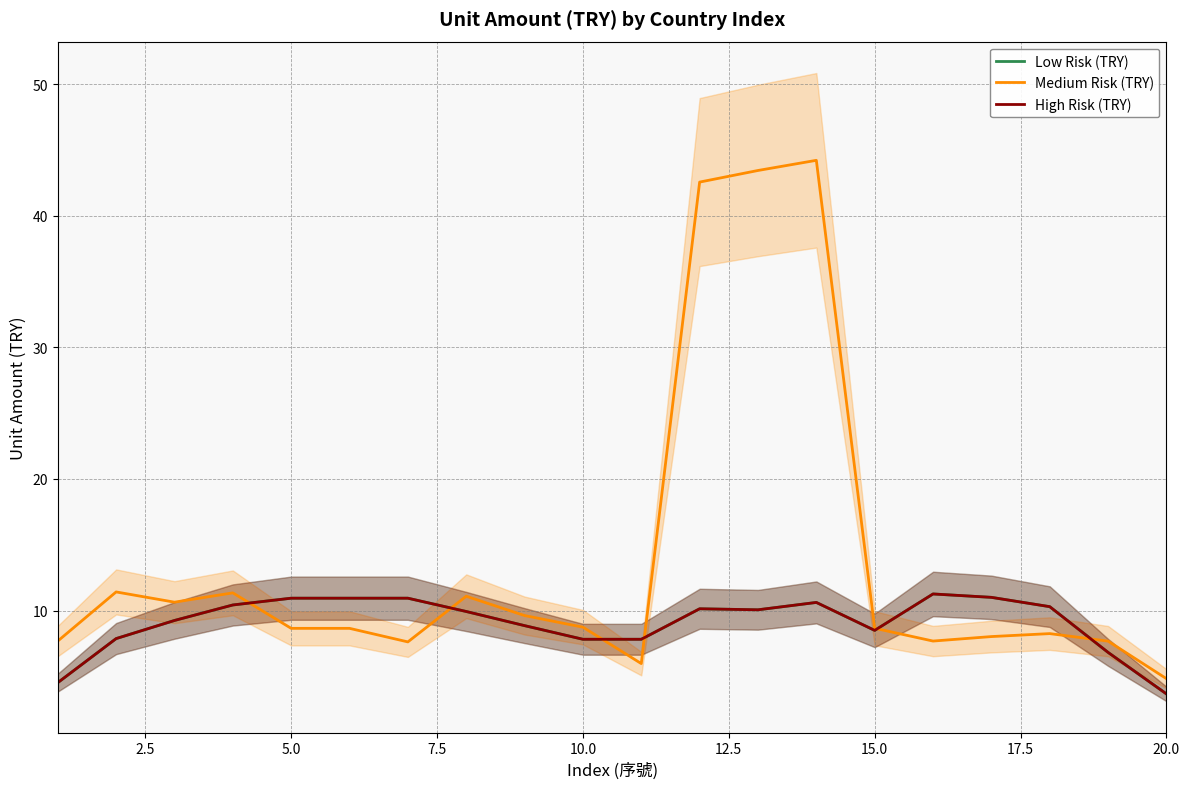

Reading left to right, transcribe all the data shown in this chart.

Low Risk (TRY): 4.5	7.9	9.2	10.4	10.9	10.9	10.9	9.9	8.9	7.8	7.8	10.1	10.1	10.6	8.5	11.3	11.0	10.3	6.8	3.7
Medium Risk (TRY): 7.7	11.4	10.6	11.3	8.6	8.6	7.6	11.1	9.6	8.7	6.0	42.6	43.4	44.2	8.7	7.7	8.0	8.2	7.7	4.8
High Risk (TRY): 4.5	7.9	9.2	10.4	10.9	10.9	10.9	9.9	8.9	7.8	7.8	10.1	10.1	10.6	8.5	11.3	11.0	10.3	6.8	3.7